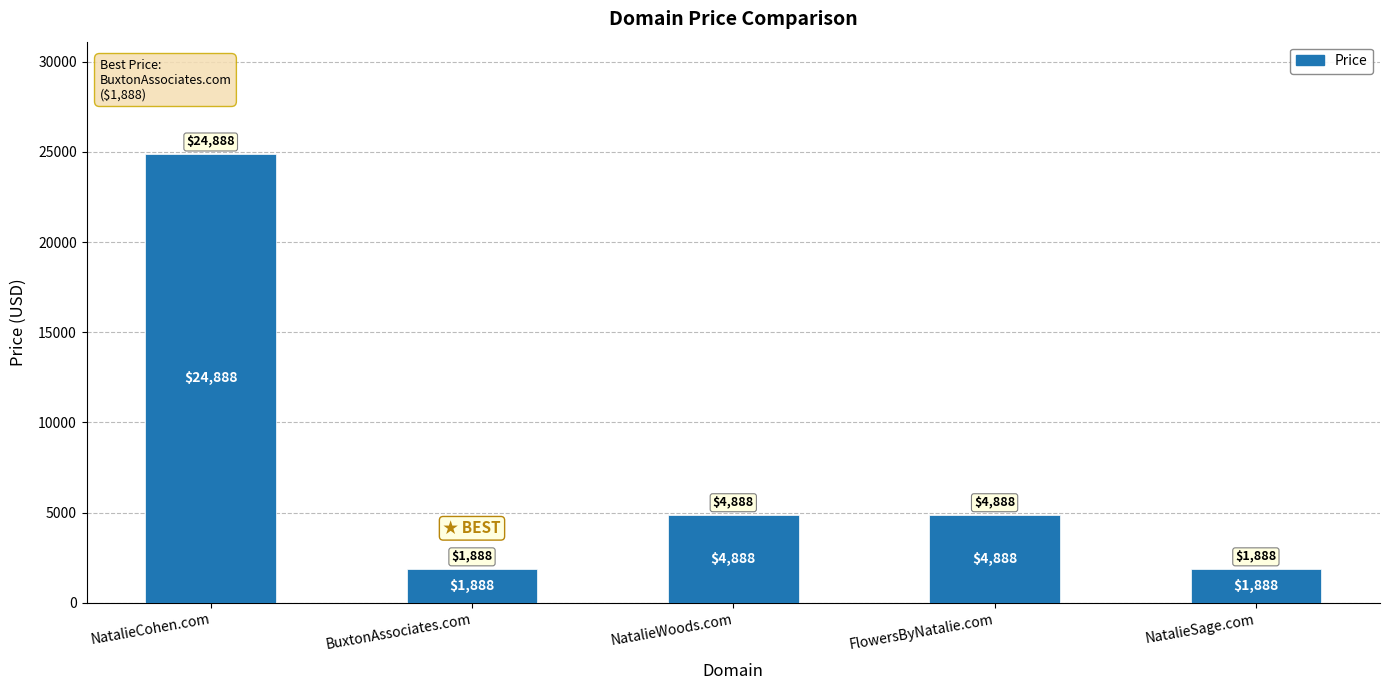

At which label does the data first exceed 4888?

NatalieCohen.com